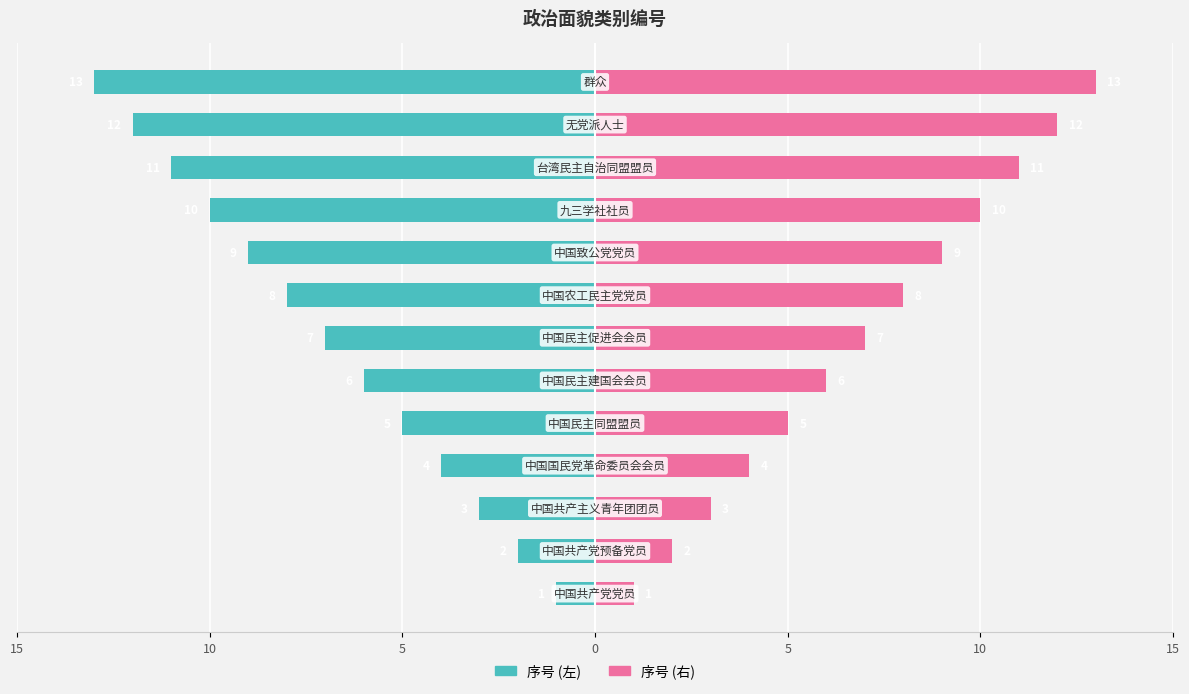

Reading right to left, extract all data points from this chart.

序号 (左): -13	-12	-11	-10	-9	-8	-7	-6	-5	-4	-3	-2	-1
序号 (右): 13	12	11	10	9	8	7	6	5	4	3	2	1